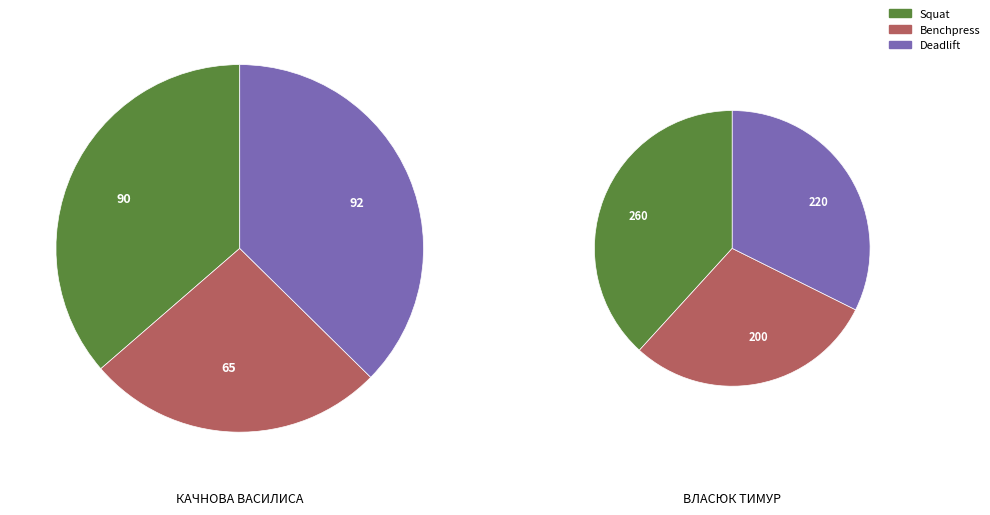

What is the largest slice in the pie chart?

Власюк Тимур